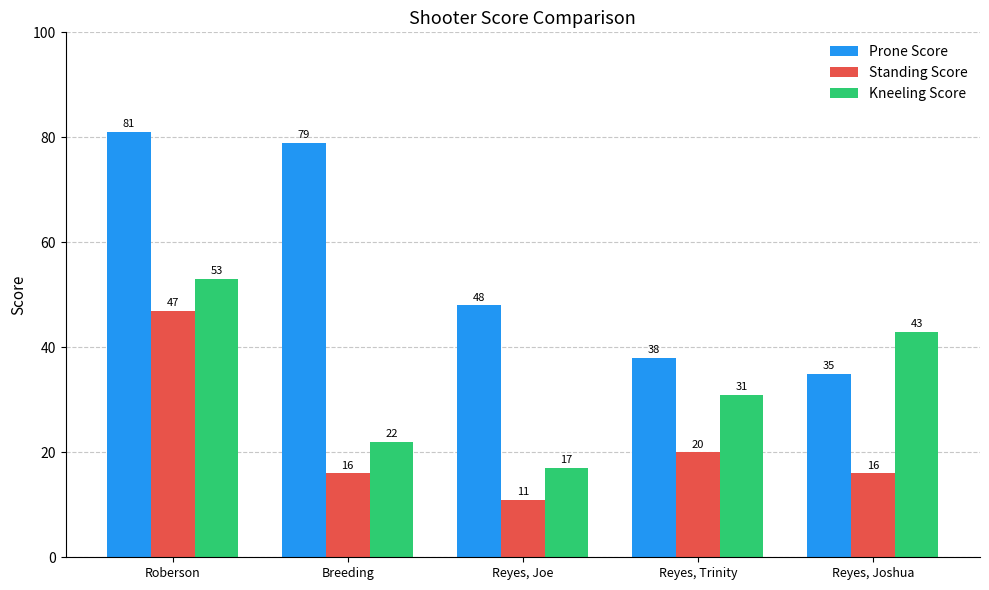

What is the difference between the maximum and minimum values in the Kneeling Score series?

36